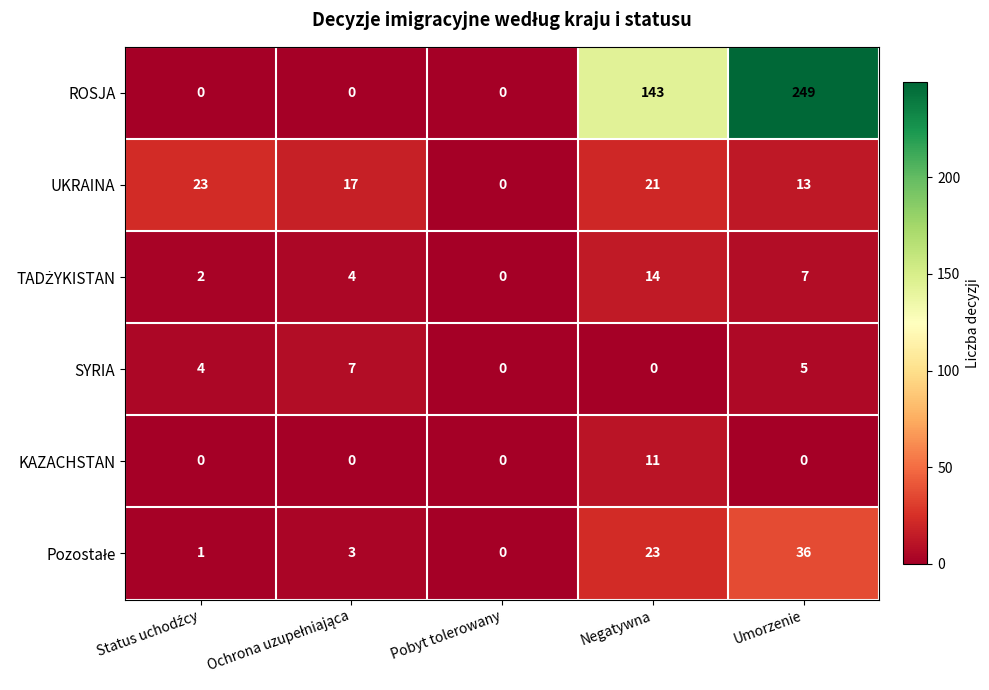

At how many categories does at least one series exceed 225?

1